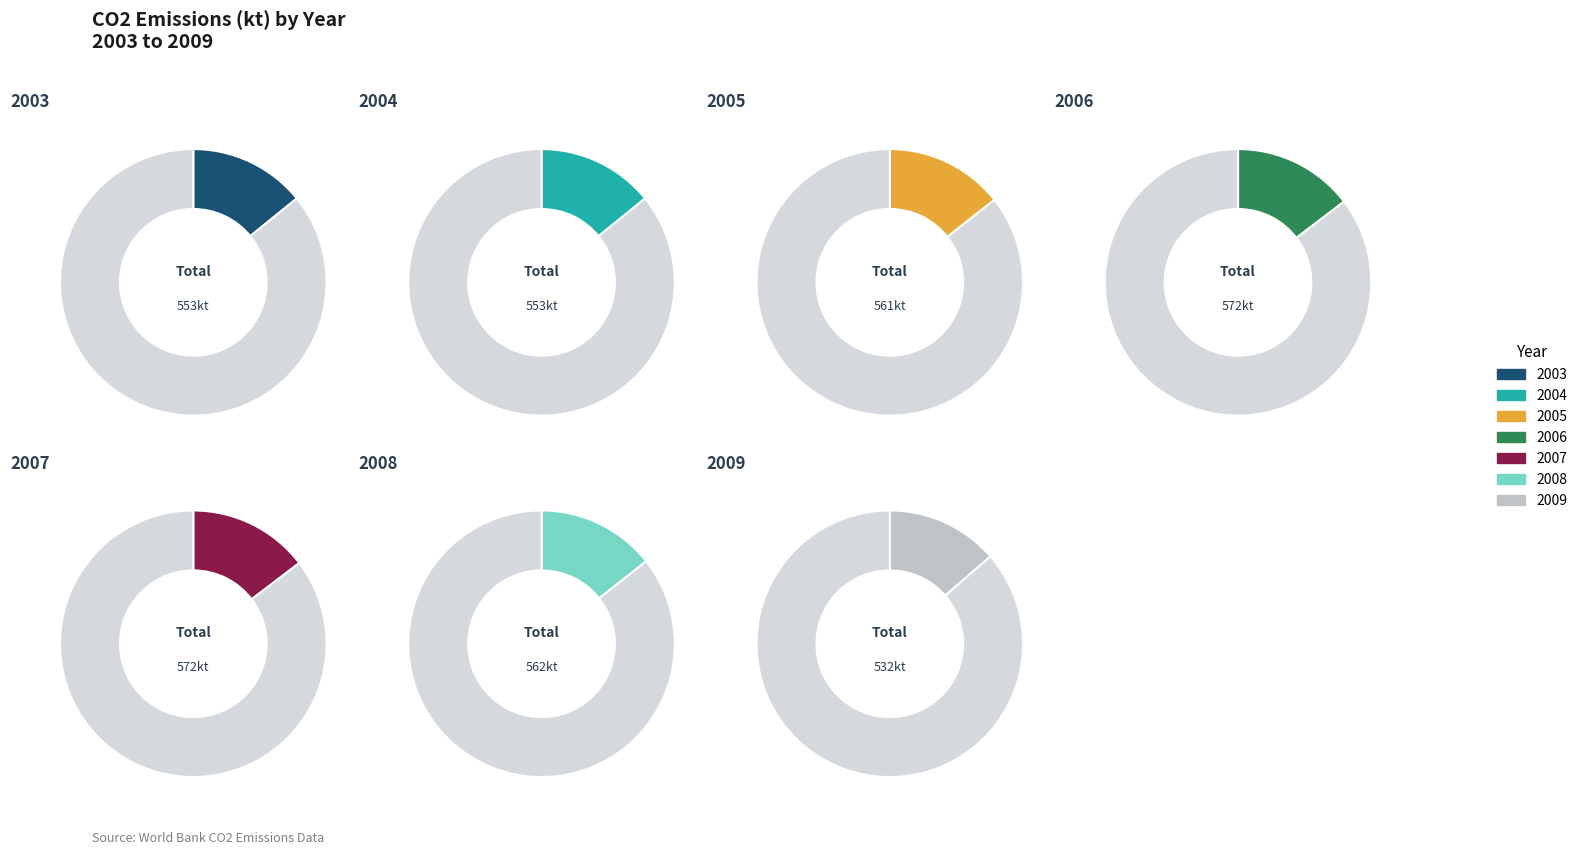

Is 2008 the majority of the pie?

No